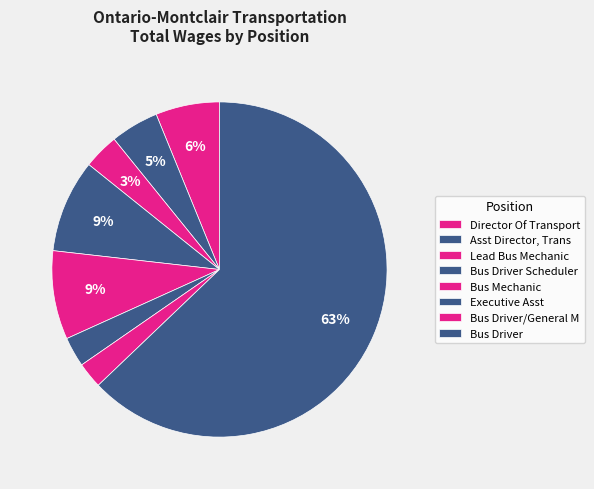

True or false: Bus Driver accounts for 72% of the total.

False